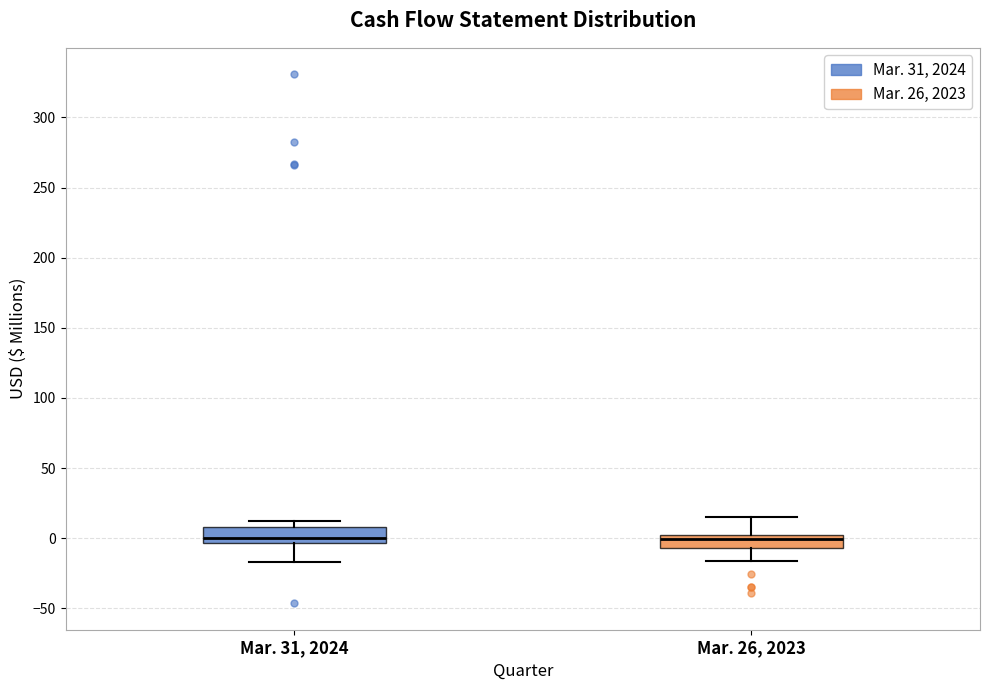

Reading left to right, read every box against the y-axis: the position of its median line, the range the box covers, and the ends of its whiskers. The values are not printed on the chart, so give them approximately, as read against the axis.

Mar. 31, 2024: median 0, box -5 to 10, whiskers -15 to 10 (just above the box's upper edge)
Mar. 26, 2023: median 0, box -5 to 5, whiskers -15 to 15